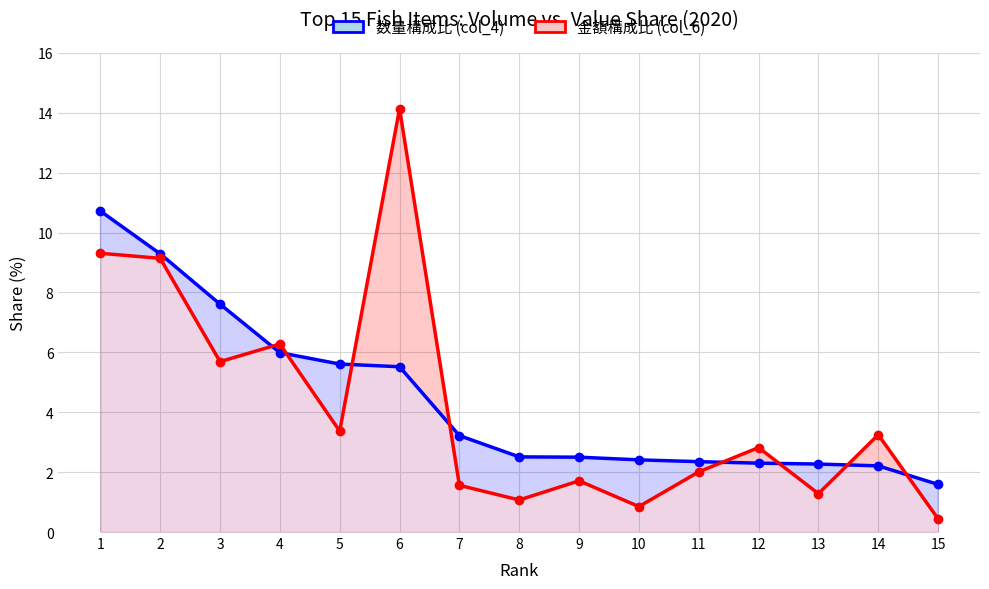

List the series in order of their peak value, highest first.

金額構成比 (col_6), 数量構成比 (col_4)